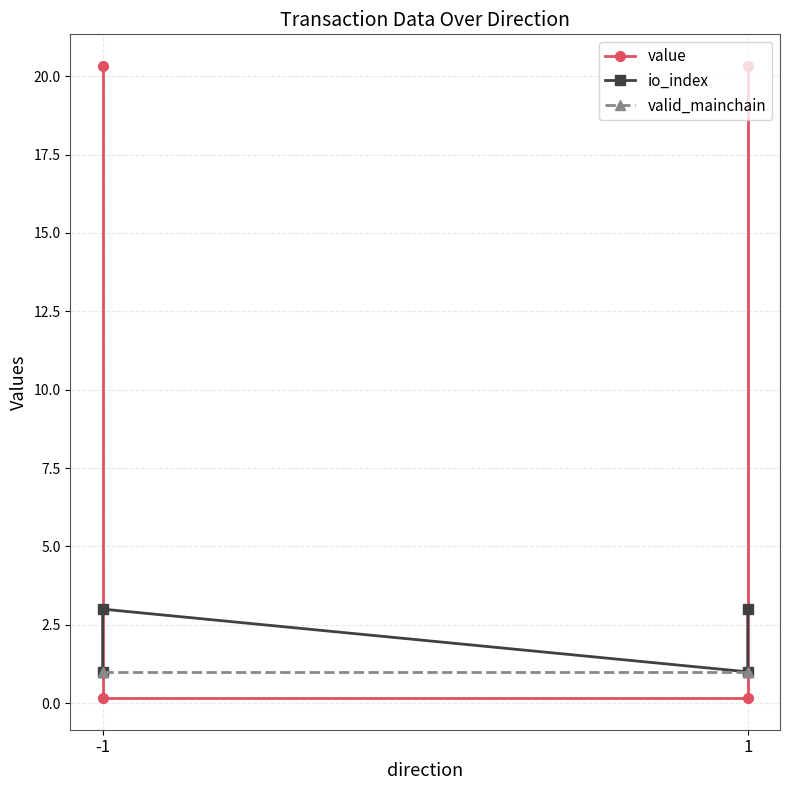

Reading left to right, list all the values displayed in this chart.

value: 20.3	0.2	0.2	20.3
io_index: 1.0	3.0	1.0	3.0
valid_mainchain: 1.0	1.0	1.0	1.0